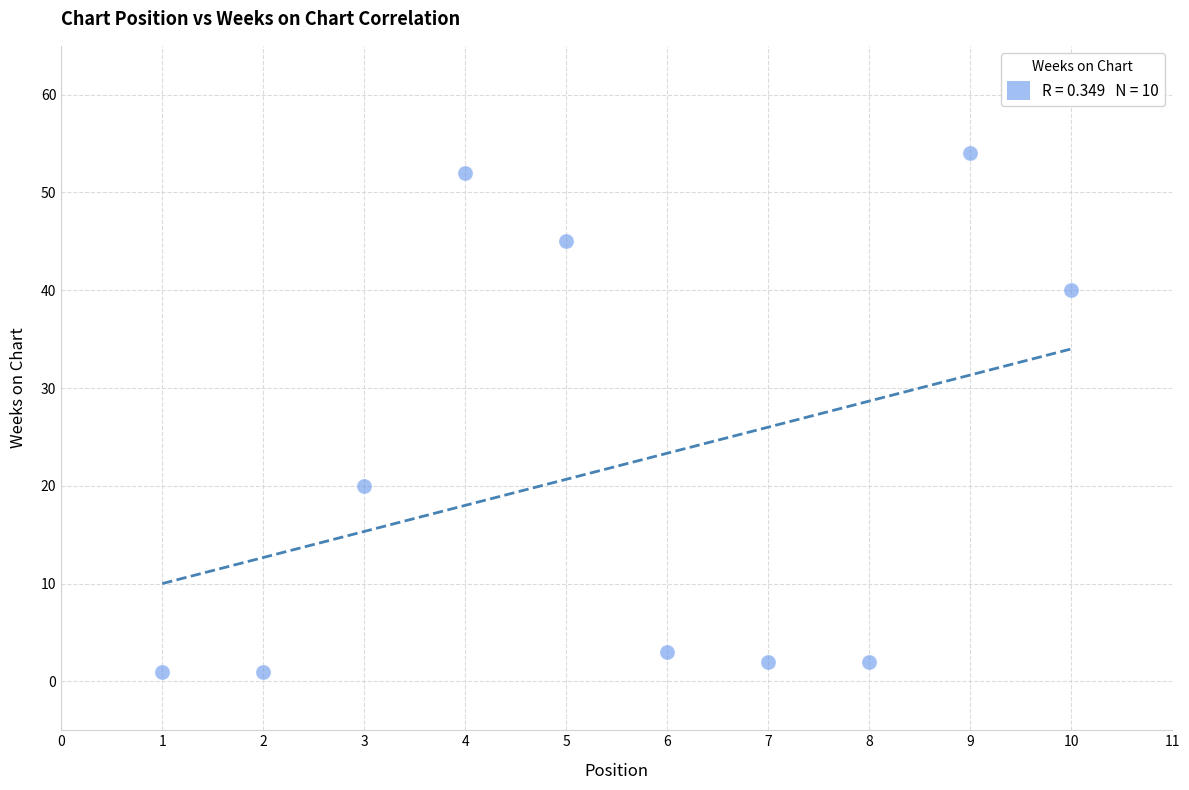

What Y value in the scatter plot is closest to 27?

20